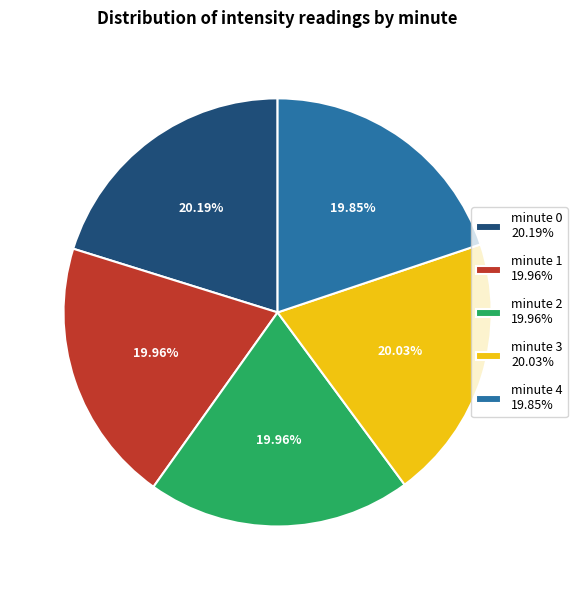

What is the ratio of the value at minute 1 19.96% to the value at minute 2 19.96%?

1.0